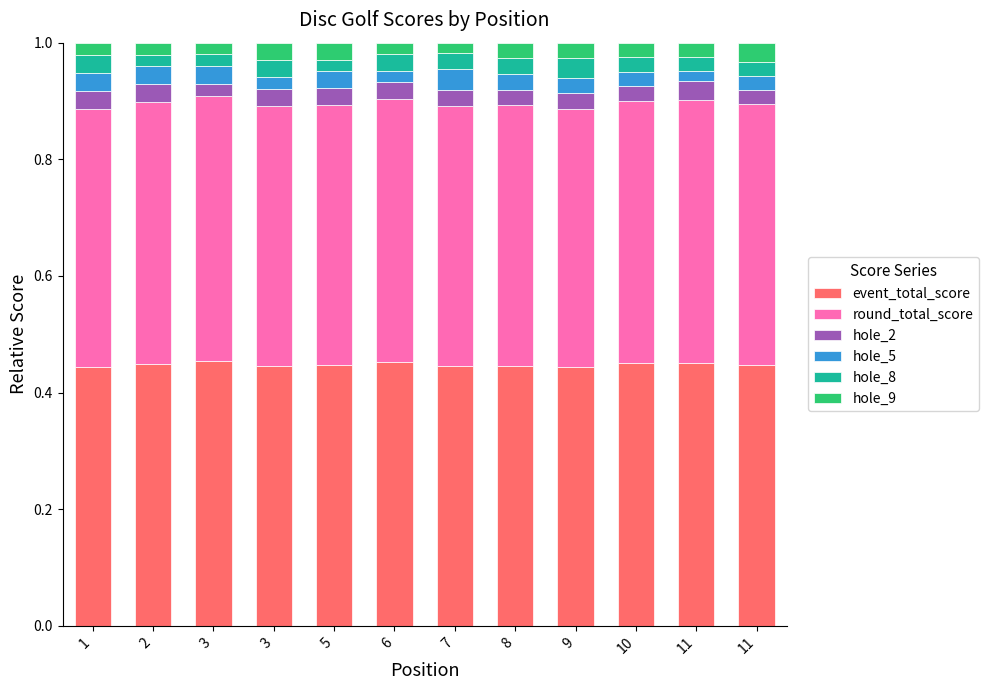

How many bars are there in total?

12